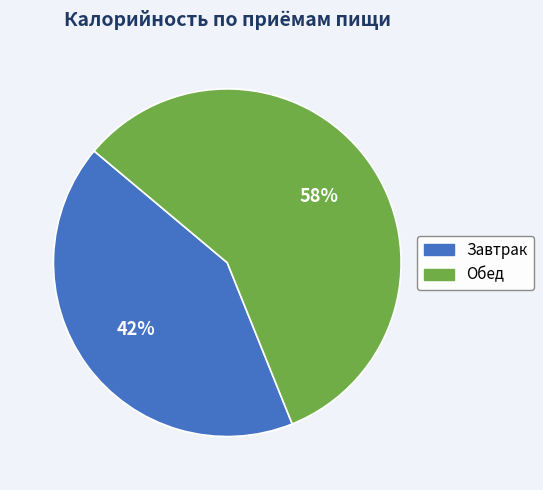

Which slice is the smallest?

Завтрак